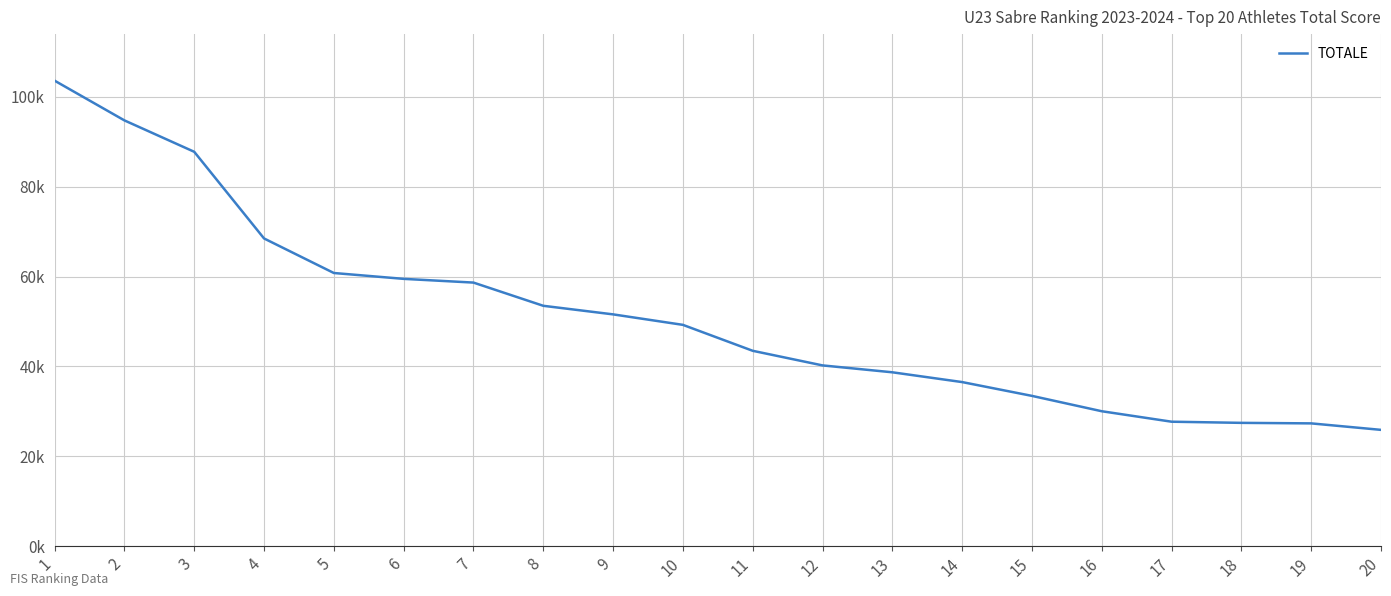

What is the value of the 9th point from the left?

51585.0